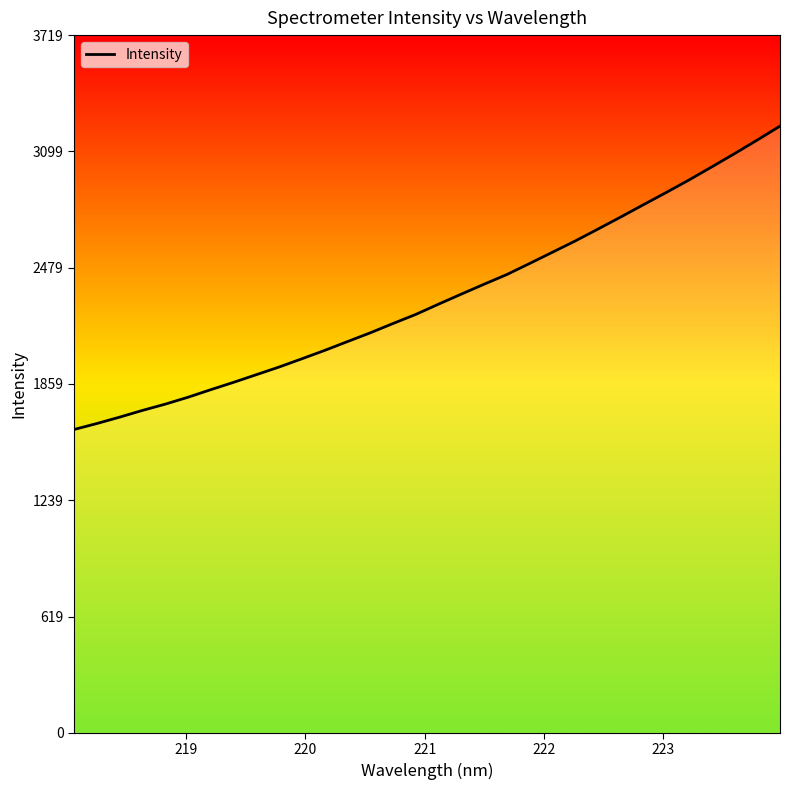

What is the smallest value displayed?

1617.1